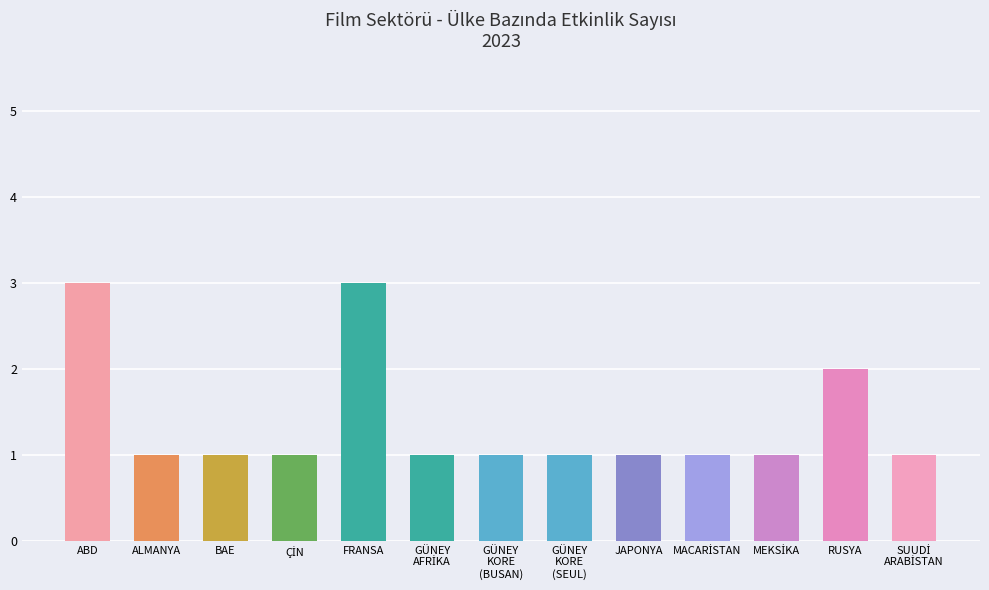

What is the greatest value displayed?

3